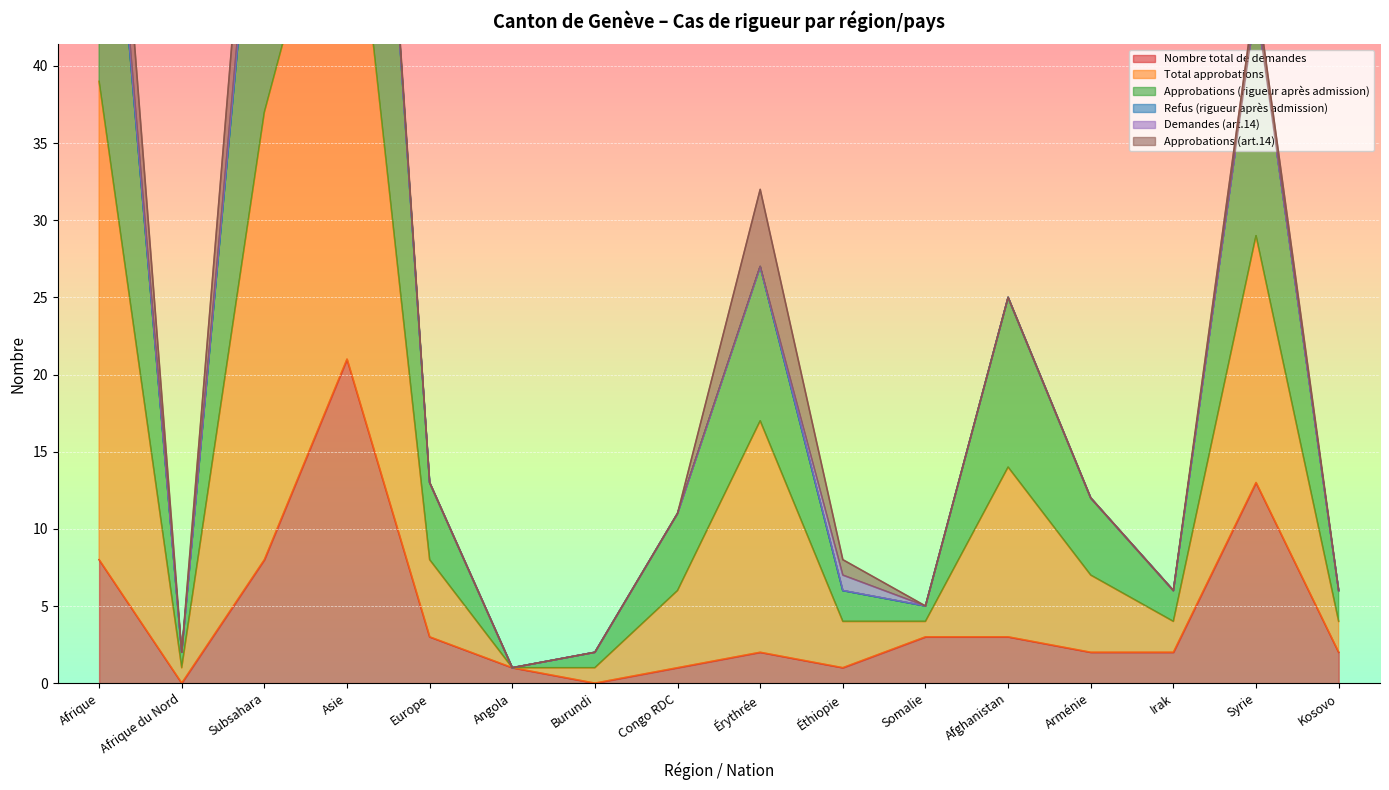

True or false: Approbations (rigueur après admission) has more than 2 points higher than both neighbors.

True